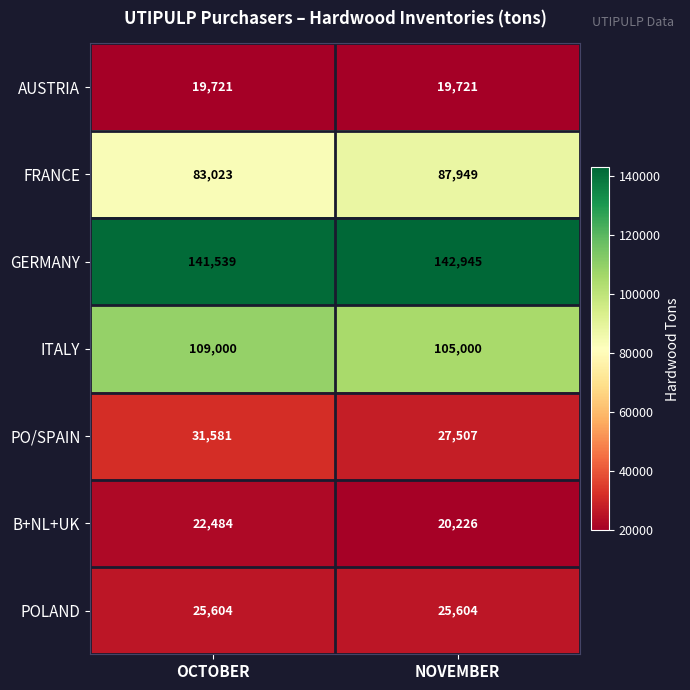

Which series changed the most between OCTOBER and NOVEMBER?

FRANCE